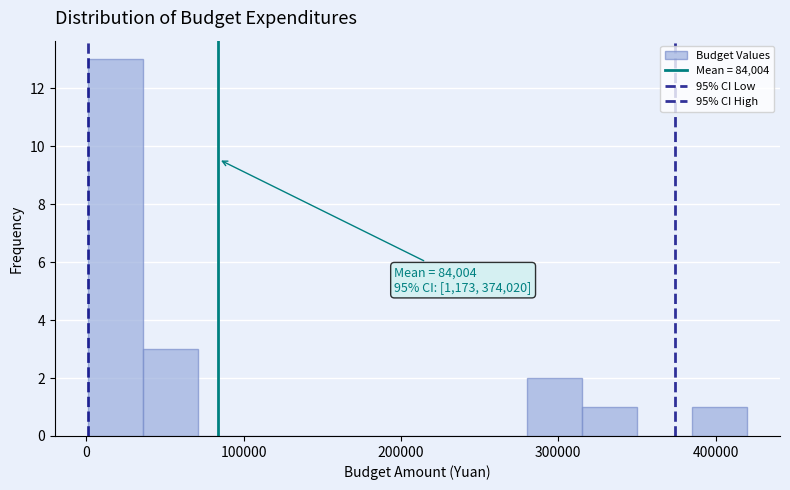

Read against the x-axis, roughly where is the centre of the tallest bar?

20000